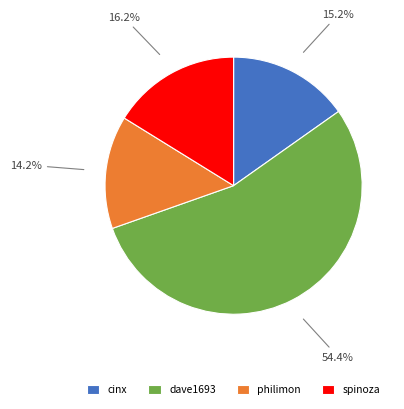

Rank the categories by value from highest to lowest.

dave1693, spinoza, cinx, philimon